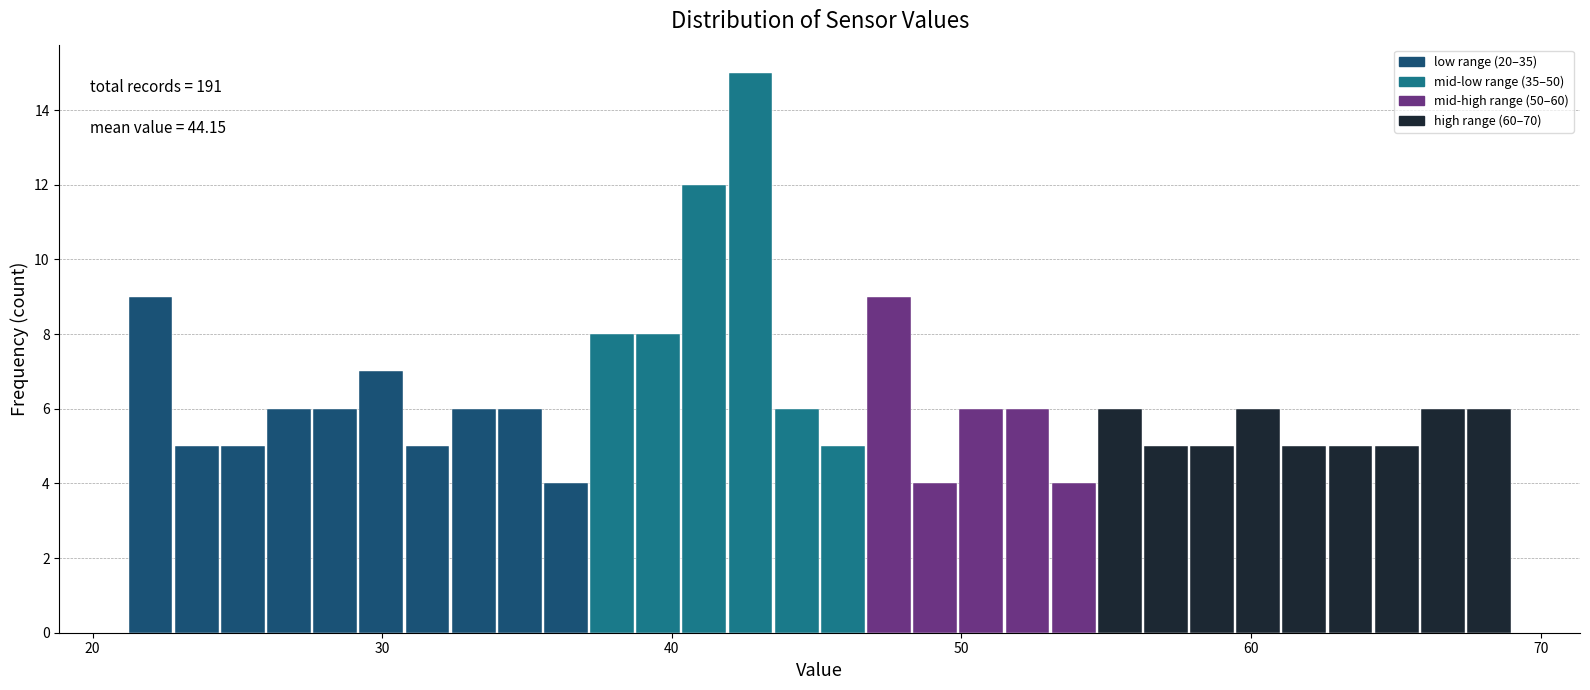

Around what value on the x-axis is the tallest bar? Give the approximate position of its centre, as read against the axis.

43